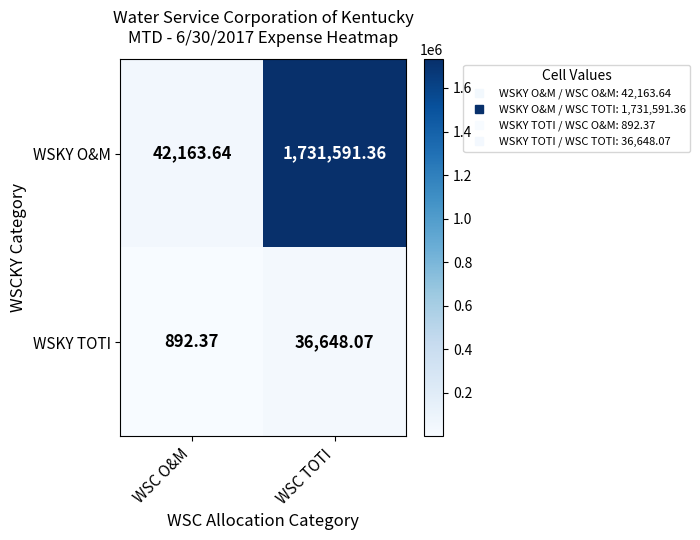

Rank the series at WSC TOTI from highest to lowest value.

WSKY O&M, WSKY TOTI